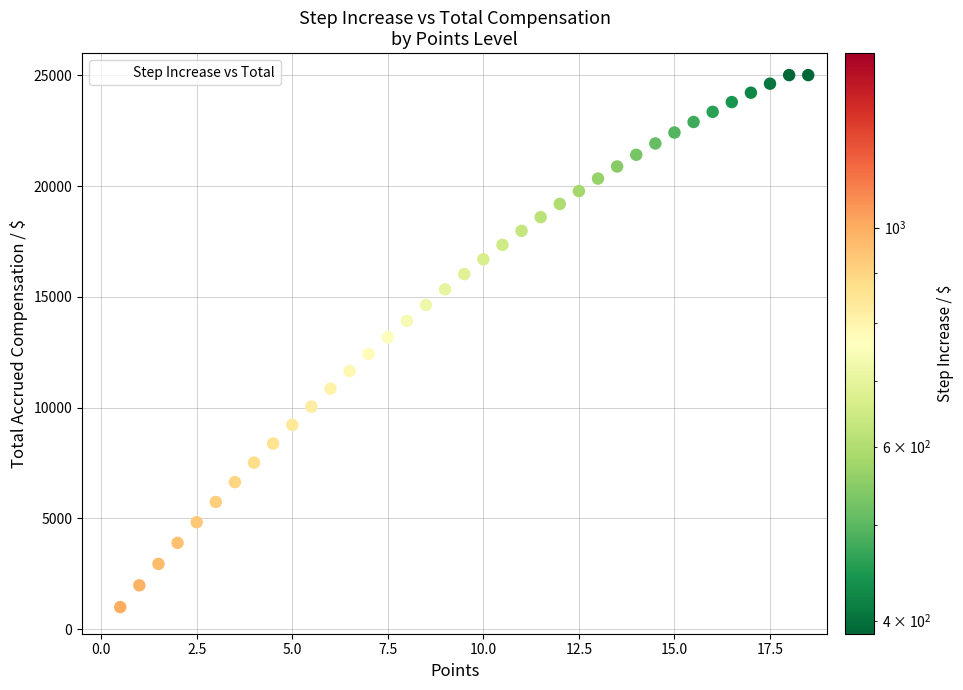

What is the range of Y values (max minus min)?

25008.8